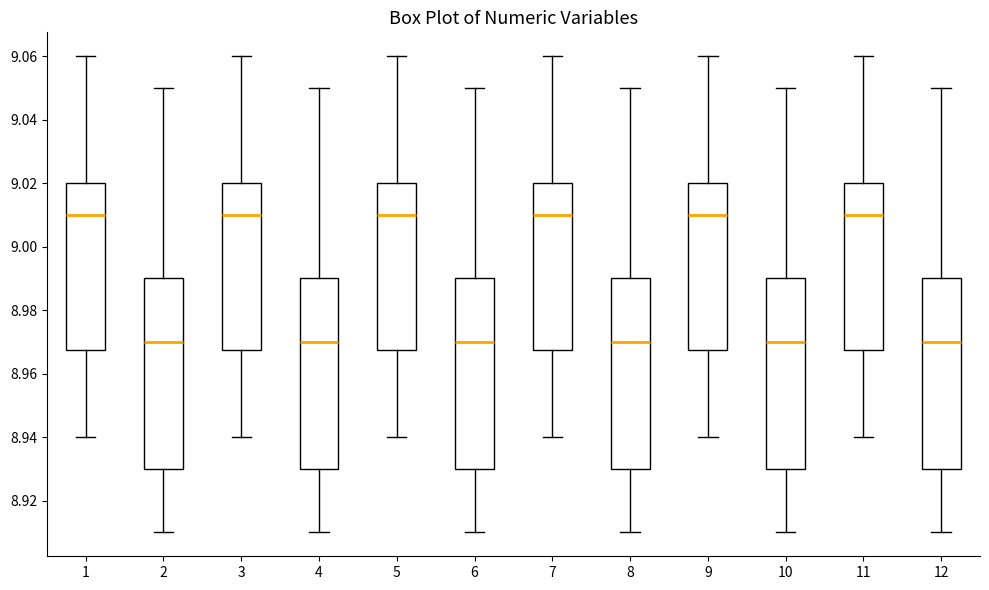

Where does the upper whisker of the box at x = 10 end on the y-axis? The values are not printed on the chart, so give them approximately, as read against the axis.

9.050